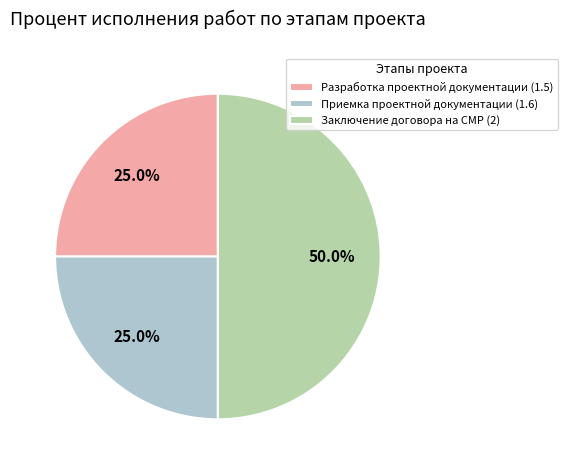

Is Разработка проектной документации (1.5) the majority of the pie?

No